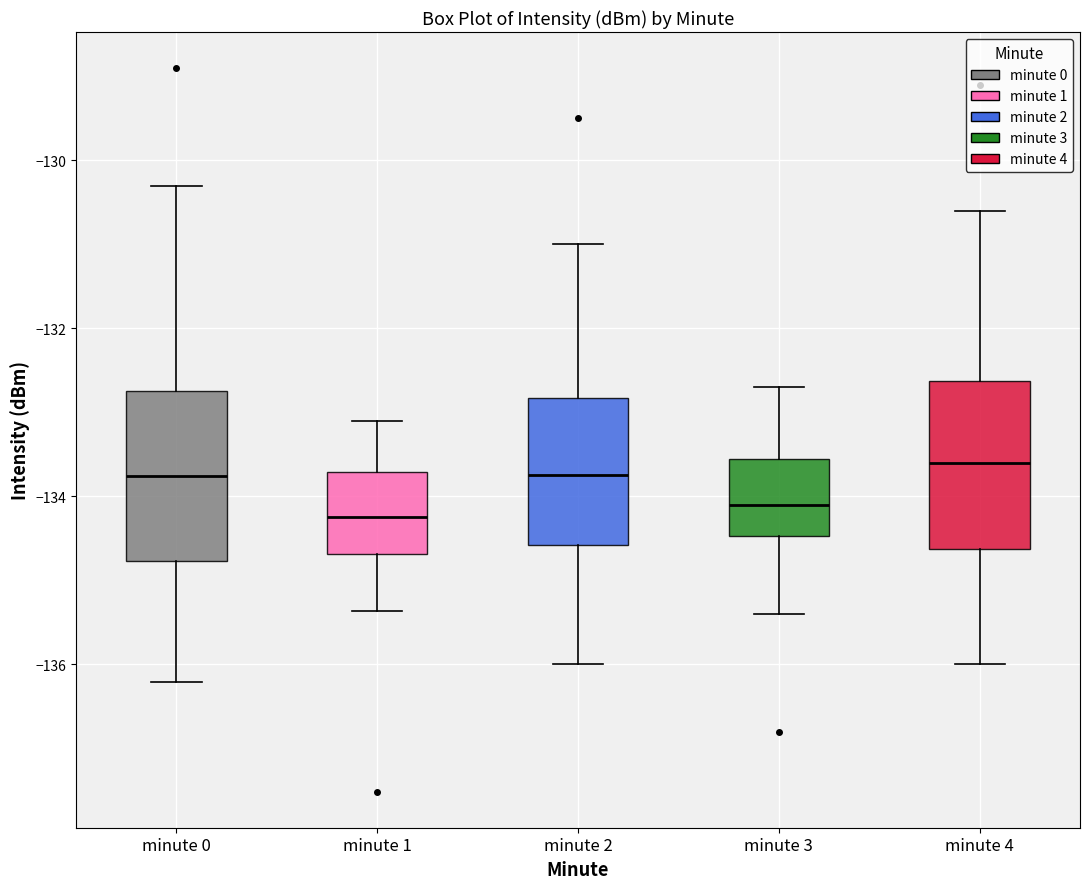

Reading left to right, read every box against the y-axis: the position of its median line, the range the box covers, and the ends of its whiskers. The values are not printed on the chart, so give them approximately, as read against the axis.

minute 0: median -133.8, box -134.8 to -132.8, whiskers -136.2 to -130.4
minute 1: median -134.2, box -134.6 to -133.8, whiskers -135.4 to -133.0
minute 2: median -133.8, box -134.6 to -132.8, whiskers -136.0 to -131.0
minute 3: median -134.0, box -134.4 to -133.6, whiskers -135.4 to -132.6
minute 4: median -133.6, box -134.6 to -132.6, whiskers -136.0 to -130.6